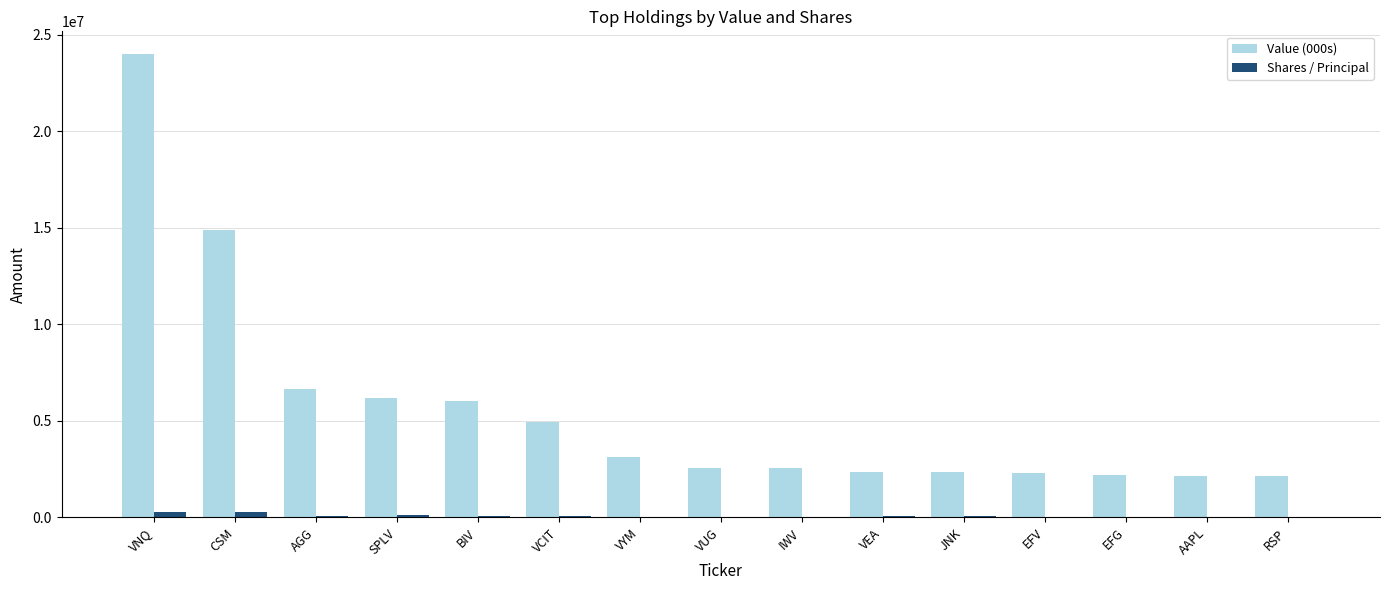

At which category is the sum across all series the highest?

VNQ